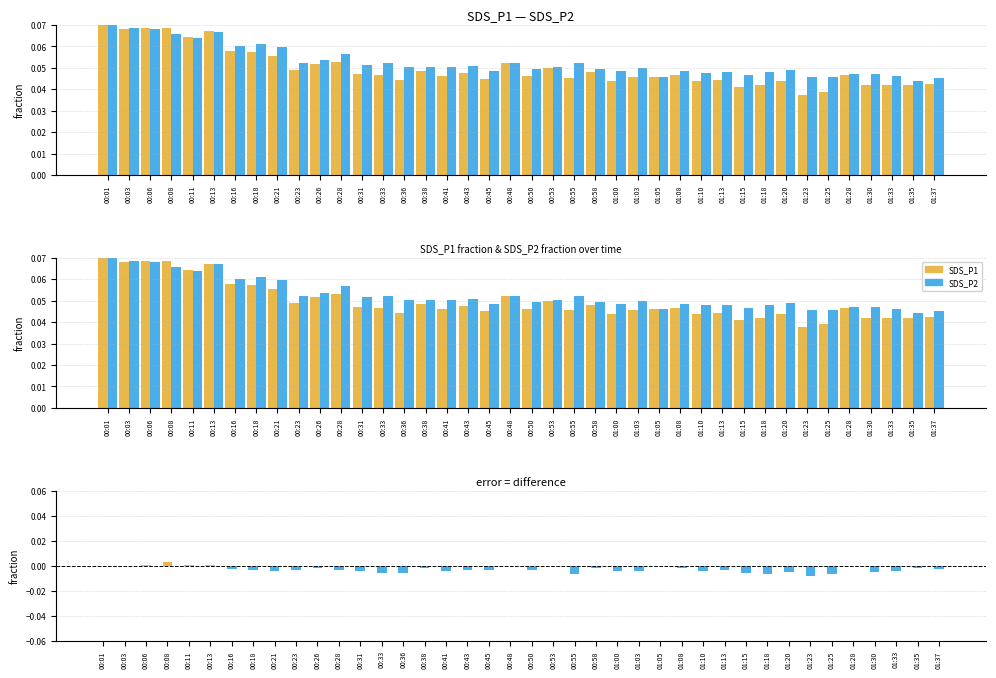

What is the value of the SDS_P2 bar at the 6th from the left?

0.1